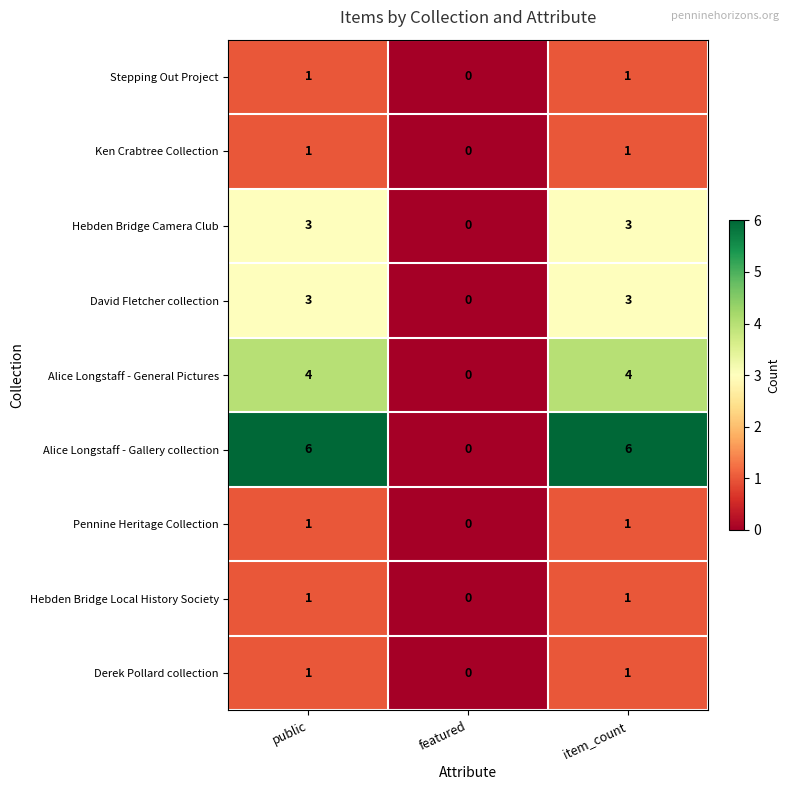

What is the total value across all series at public?

21